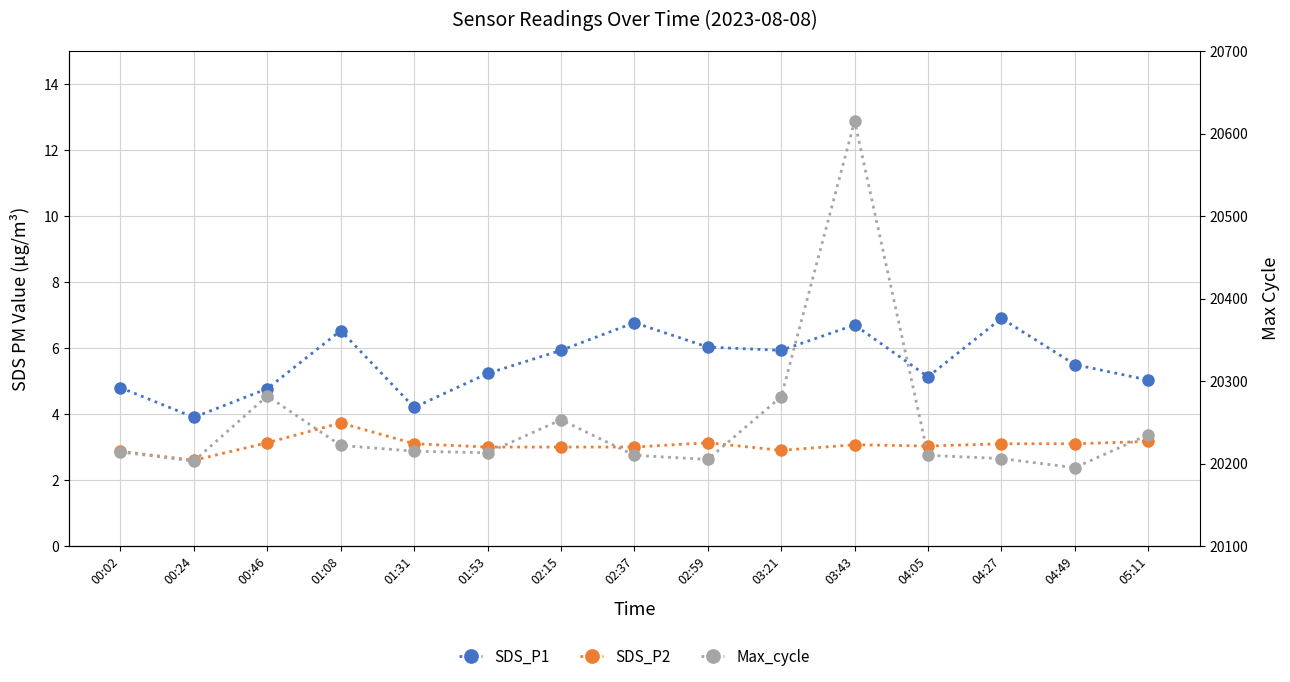

What is the difference between the highest and lowest values at 01:08?

20218.3